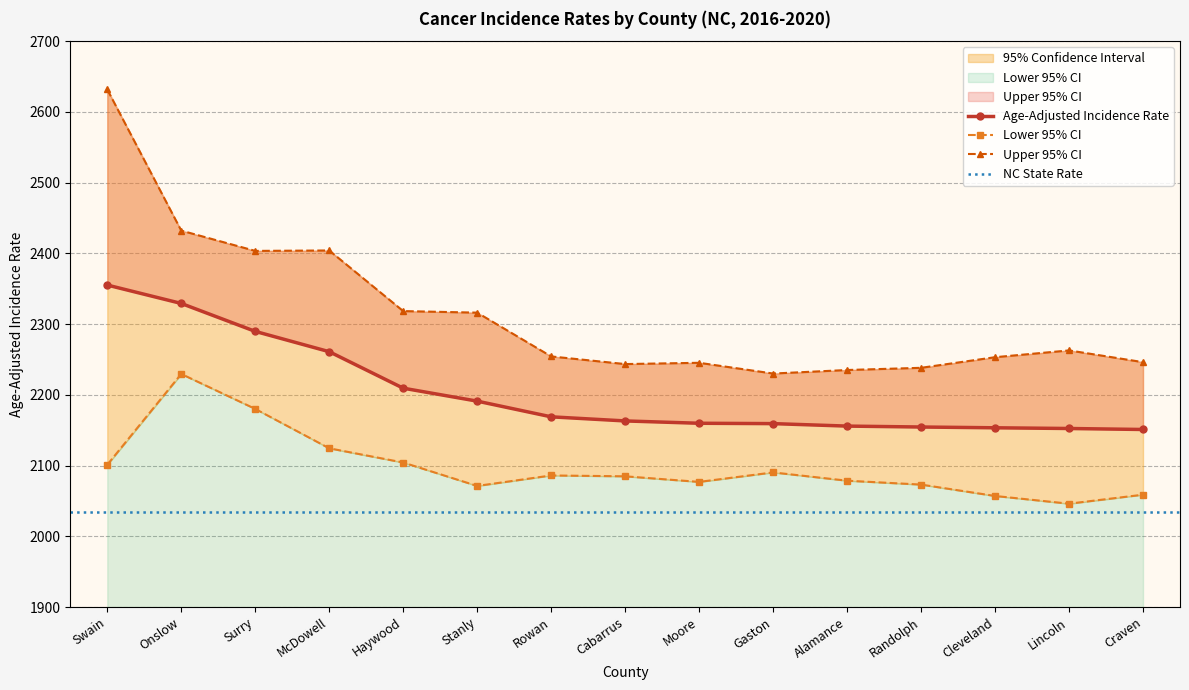

Reading right to left, transcribe all the data shown in this chart.

Age-Adjusted Incidence Rate: Craven=2151.0	Lincoln=2152.4	Cleveland=2153.4	Randolph=2154.5	Alamance=2155.8	Gaston=2159.3	Moore=2159.8	Cabarrus=2163.1	Rowan=2168.9	Stanly=2191.1	Haywood=2209.4	McDowell=2261.0	Surry=2289.7	Onslow=2329.2	Swain=2355.2
Lower 95% CI: Craven=2058.8	Lincoln=2046.1	Cleveland=2057.0	Randolph=2073.1	Alamance=2078.6	Gaston=2090.3	Moore=2076.9	Cabarrus=2084.8	Rowan=2086.0	Stanly=2071.2	Haywood=2104.3	McDowell=2124.4	Surry=2180.1	Onslow=2229.5	Swain=2101.1
Upper 95% CI: Craven=2246.2	Lincoln=2262.8	Cleveland=2253.2	Randolph=2238.2	Alamance=2235.1	Gaston=2230.1	Moore=2245.3	Cabarrus=2243.5	Rowan=2254.3	Stanly=2316.2	Haywood=2318.4	McDowell=2404.1	Surry=2403.5	Onslow=2432.2	Swain=2631.7